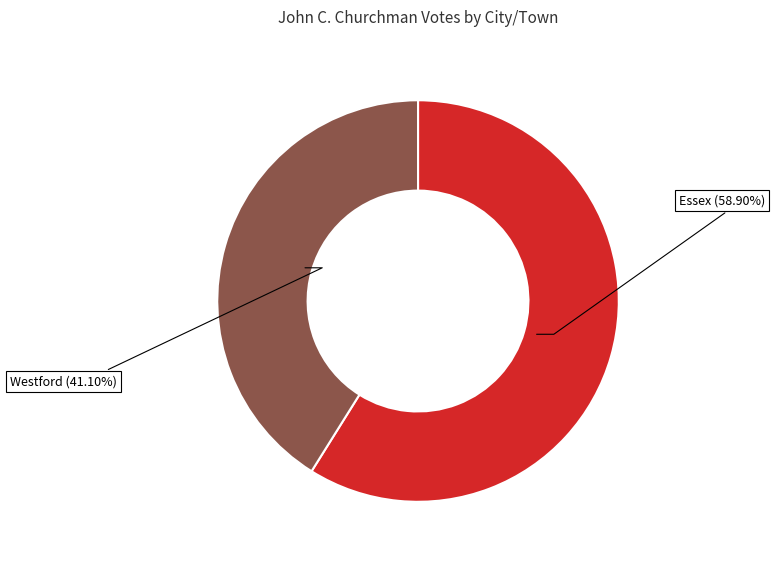

What percentage is the Westford slice, to the nearest percent?

41%